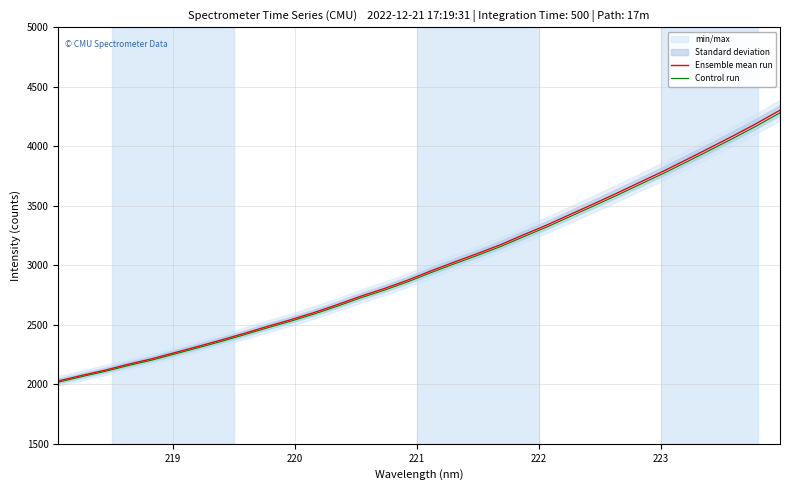

What is the highest value of the Control run series?

4282.0